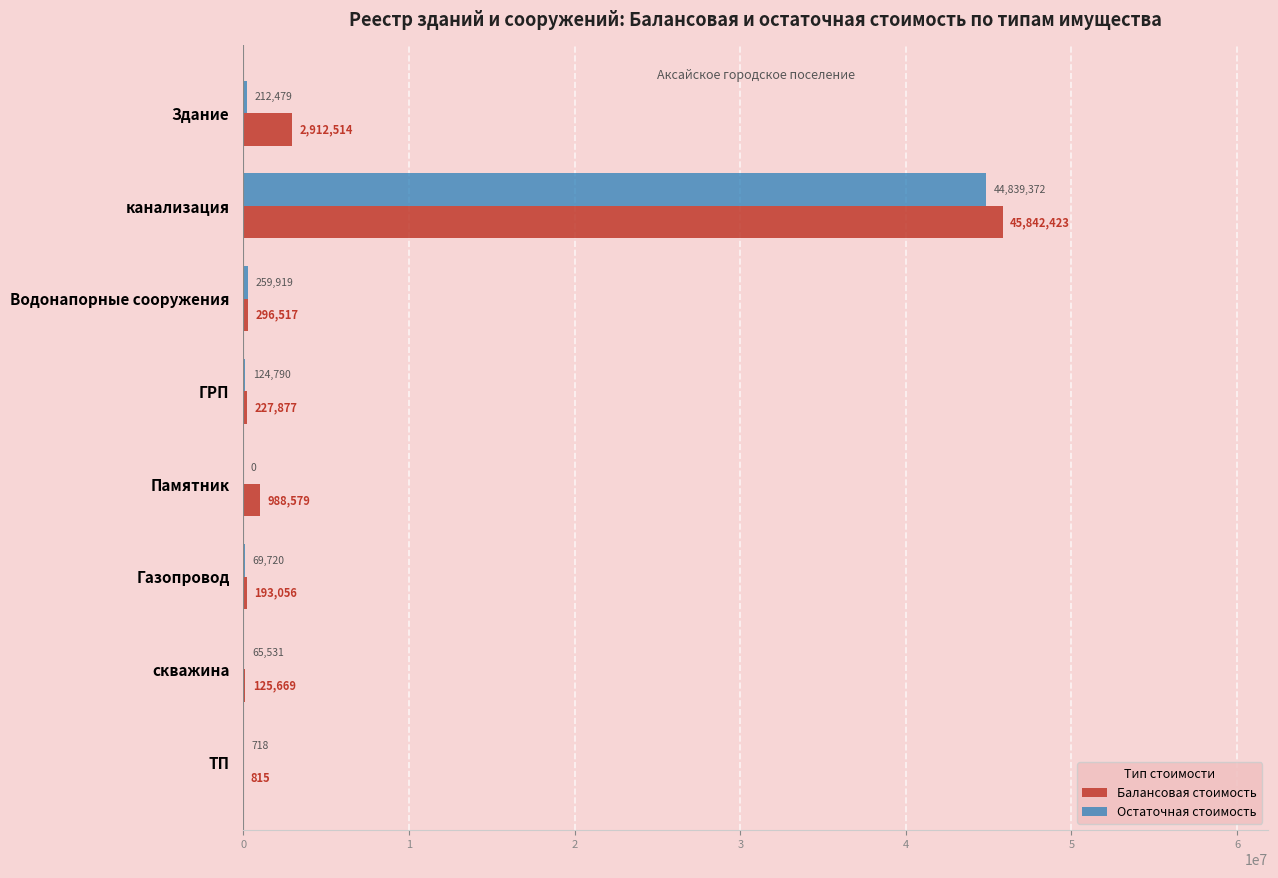

At which label does Балансовая стоимость reach its peak?

канализация